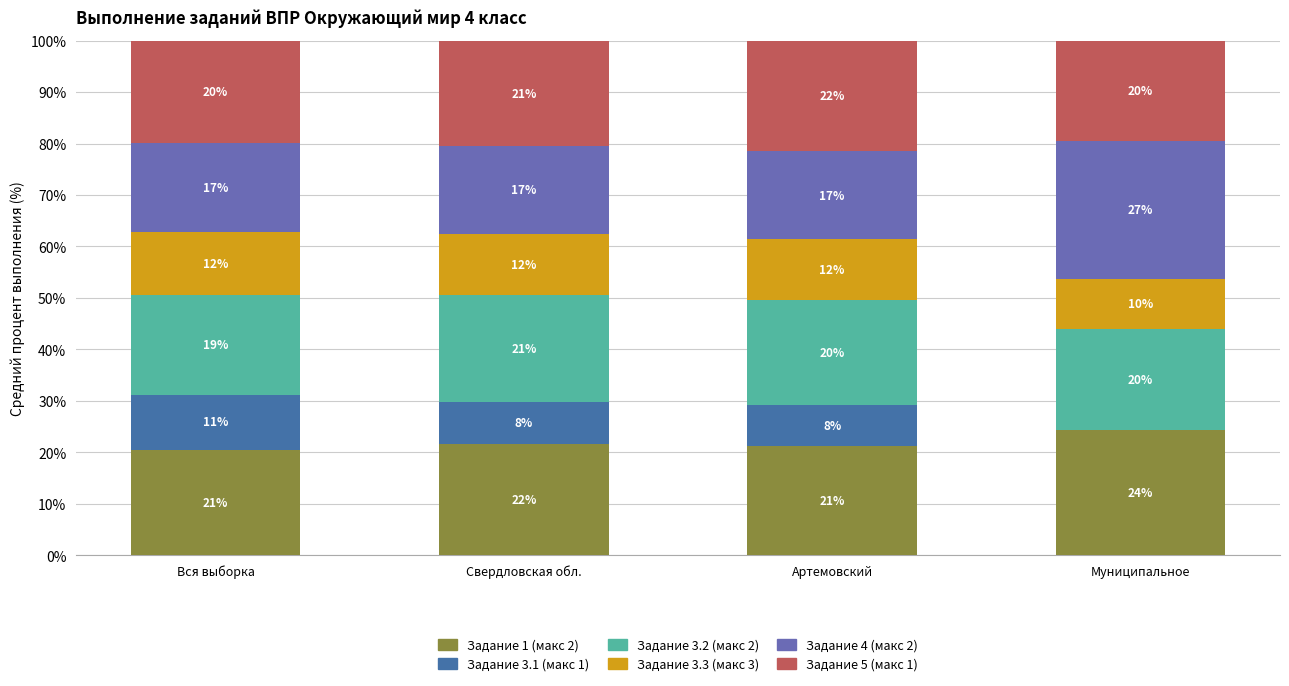

What is the difference between the Задание 5 (макс 1) values at Артемовский and Вся выборка?

1.6